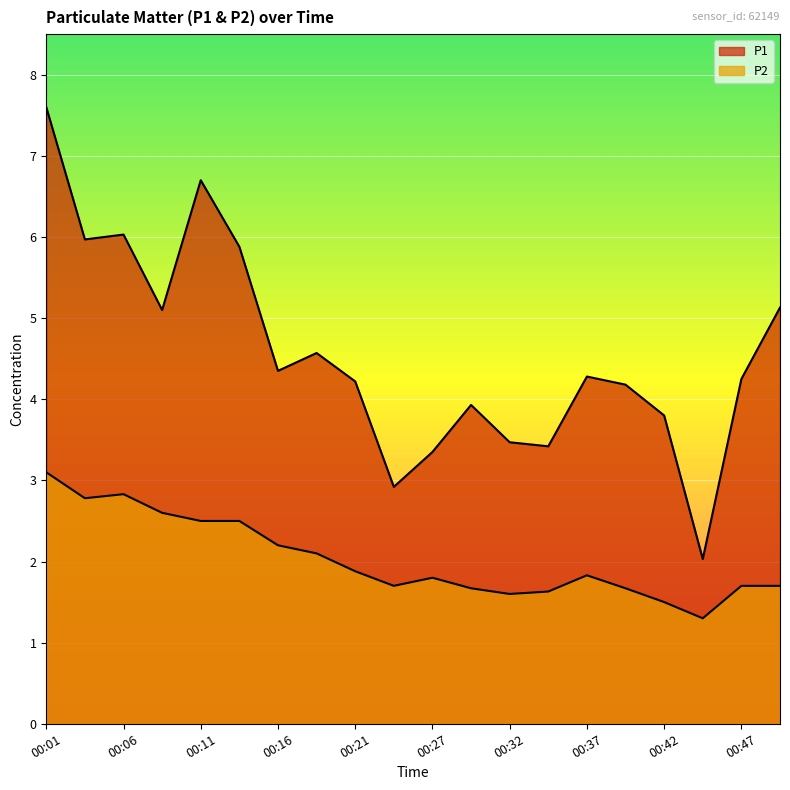

What are all the series names shown in the legend?

P1, P2